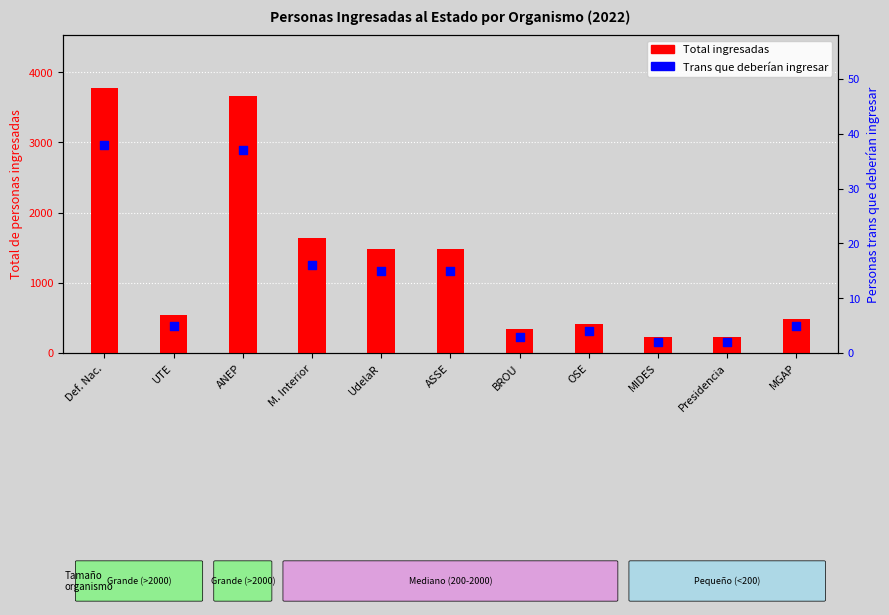

Which series reaches the maximum Y coordinate?

Total ingresadas